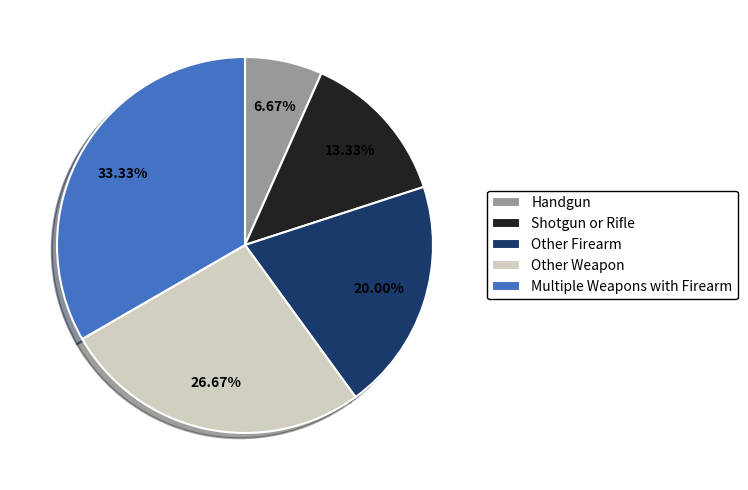

Which slice is the smallest?

Handgun